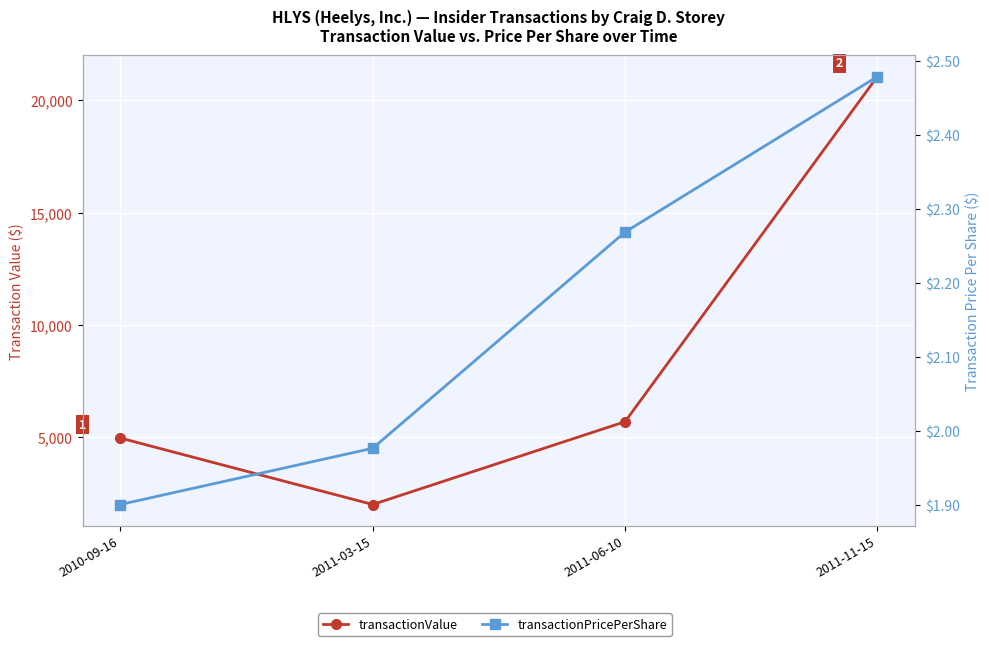

What is the difference between the maximum and minimum values in the transactionValue series?

19089.0